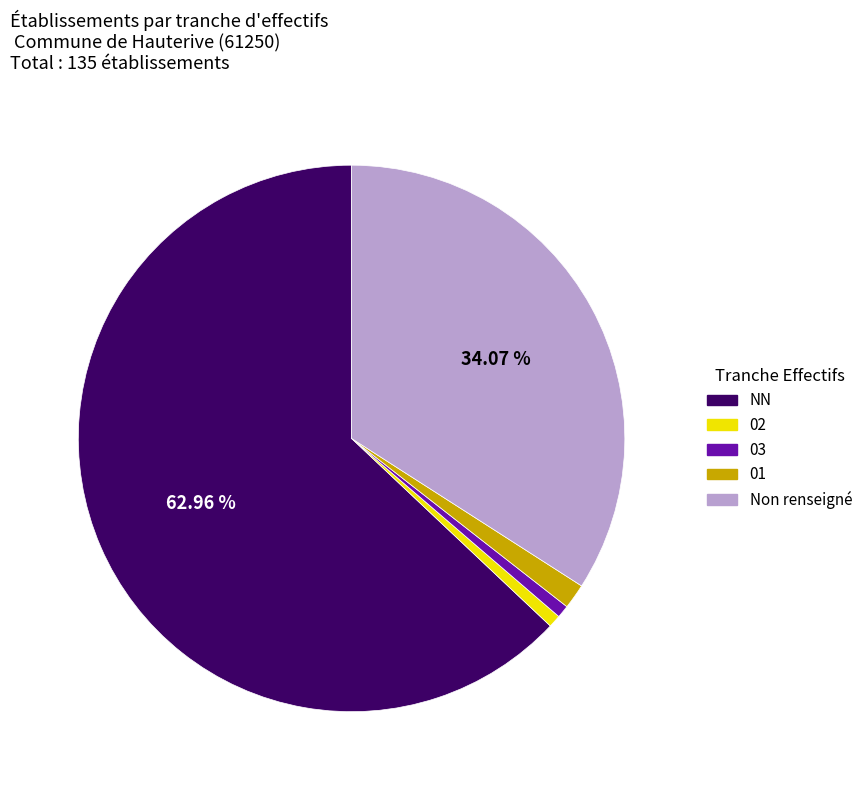

Approximately how many times larger is the value at NN compared to 02?

85.0